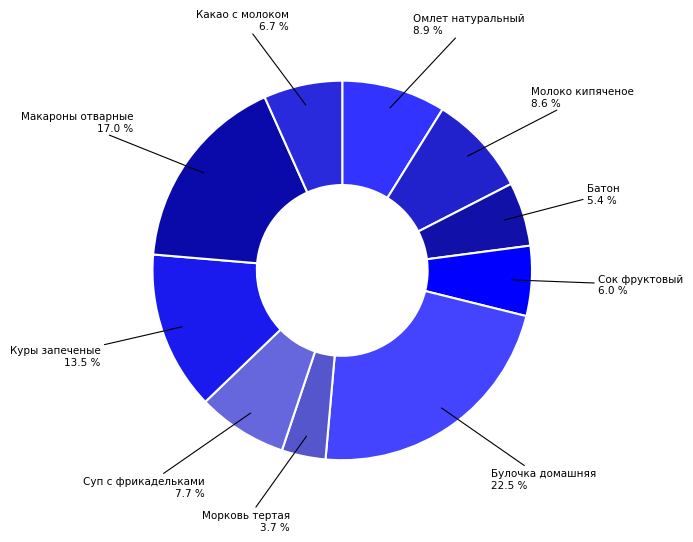

How many slices are in this pie chart?

10